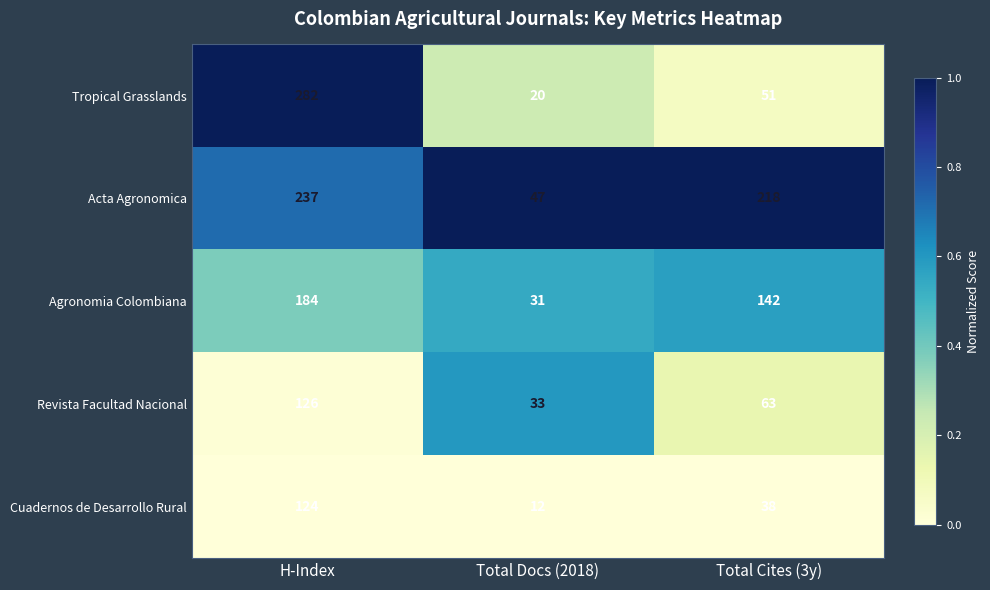

What is the lowest value of the Agronomia Colombiana series?

31